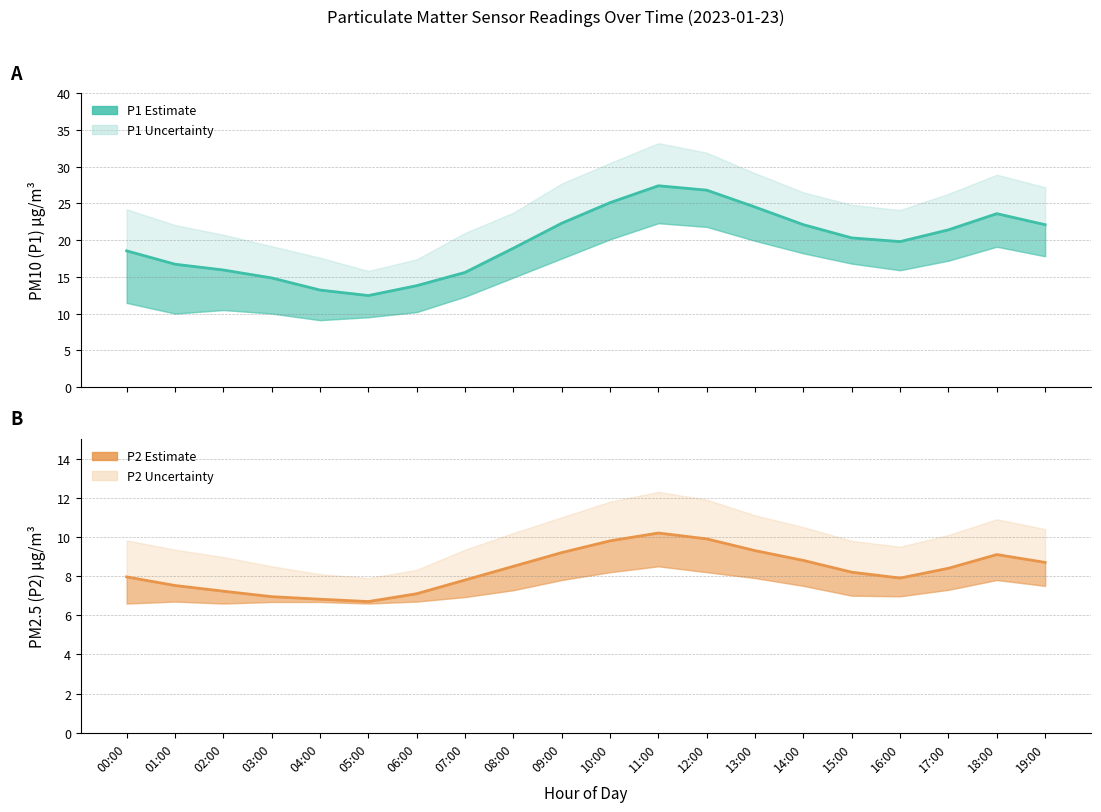

How many interior local valleys does the P1 (PM10) series have?

2